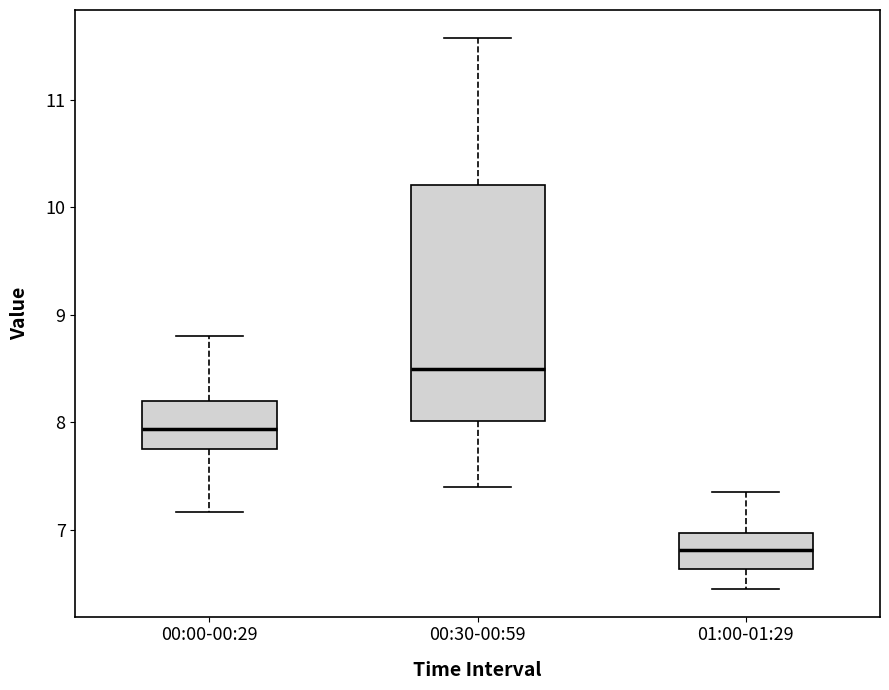

Reading left to right, read every box against the y-axis: the position of its median line, the range the box covers, and the ends of its whiskers. The values are not printed on the chart, so give them approximately, as read against the axis.

00:00-00:29: median 7.9, box 7.8 to 8.2, whiskers 7.2 to 8.8
00:30-00:59: median 8.5, box 8.0 to 10.2, whiskers 7.4 to 11.6
01:00-01:29: median 6.8, box 6.6 to 7.0, whiskers 6.5 to 7.4